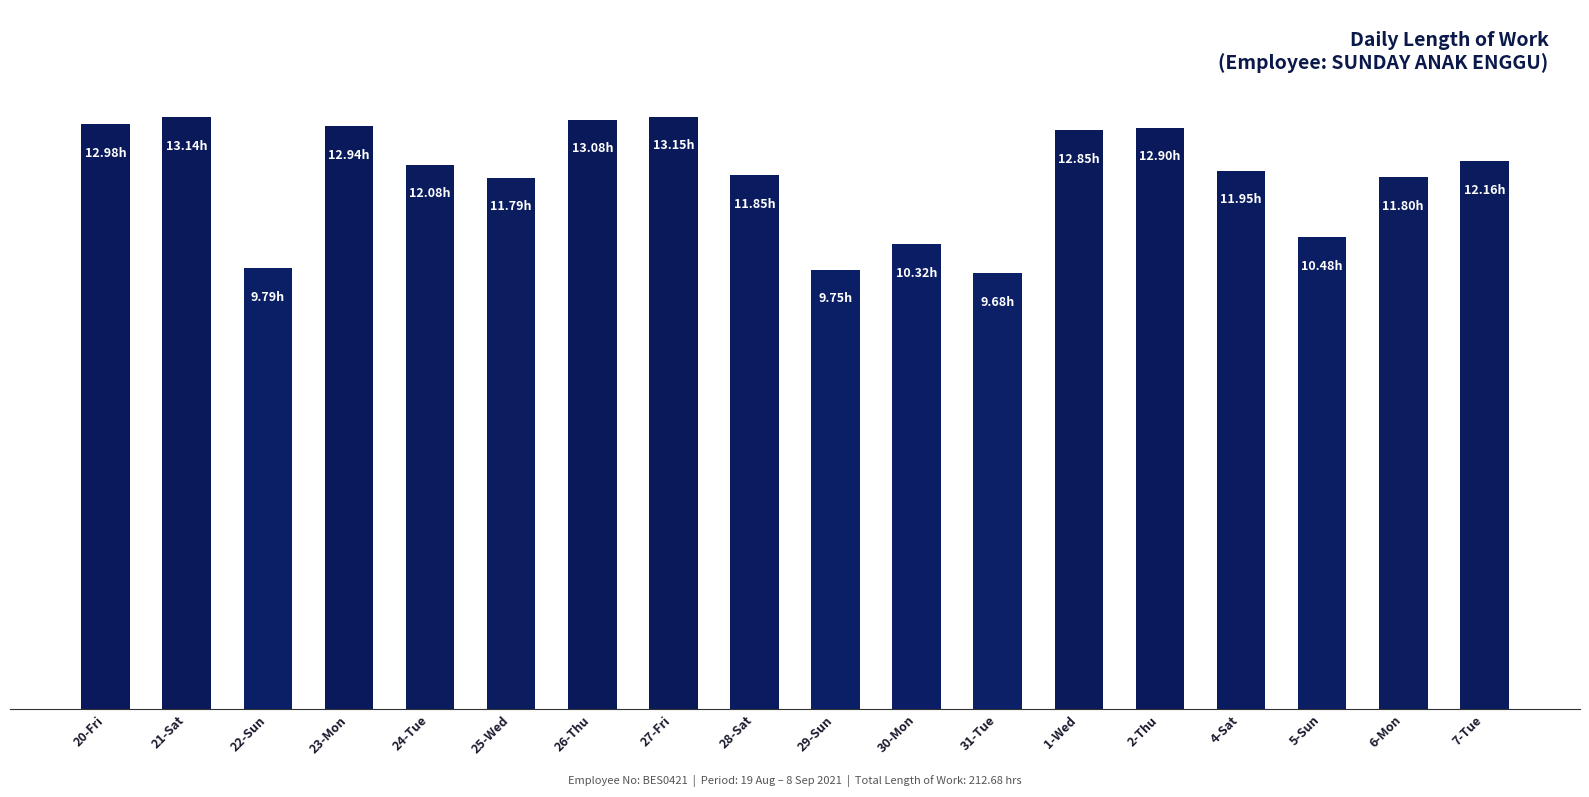

Rank the categories by value from highest to lowest.

27-Fri, 21-Sat, 26-Thu, 20-Fri, 23-Mon, 2-Thu, 1-Wed, 7-Tue, 24-Tue, 4-Sat, 28-Sat, 6-Mon, 25-Wed, 5-Sun, 30-Mon, 22-Sun, 29-Sun, 31-Tue